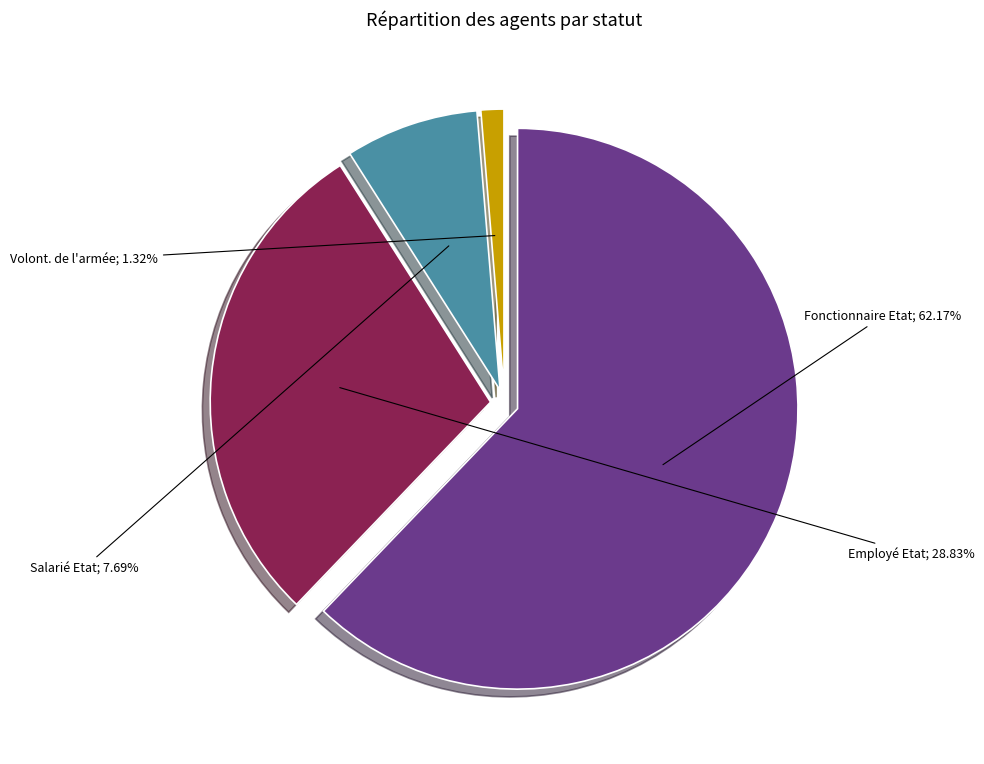

How many slices are in this pie chart?

4